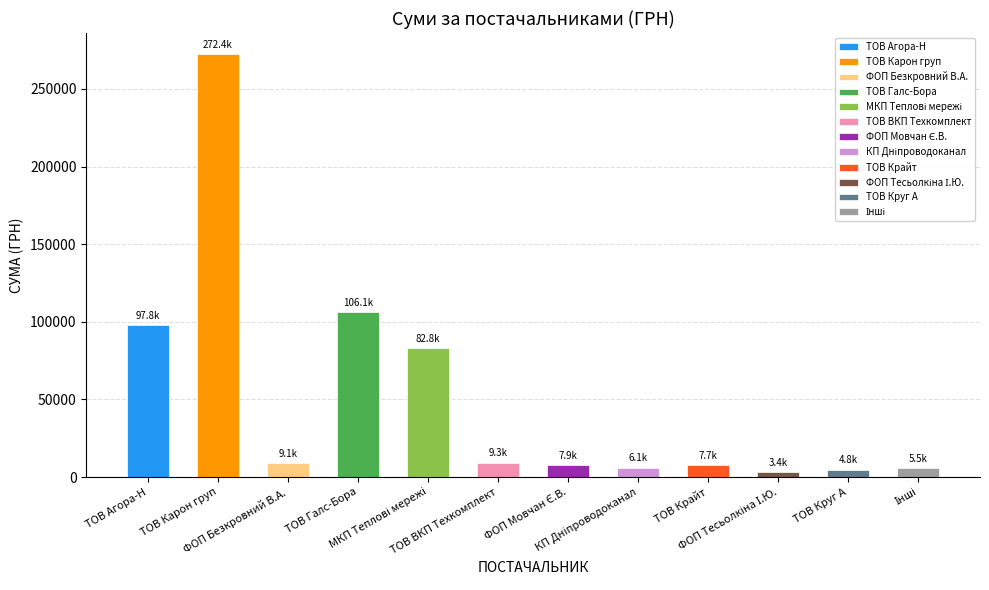

List the labels in order of value, largest first.

ТОВ "Карон груп", ТОВ "Галс-Бора", ТОВ "Агора-Н", МКП "Дніпропетровські міські теплові мережі", ТОВ "ВКП "Техкомплект", ФОП "Безкровний В.А.", ФОП "Мовчан Є.В.", ТОВ "Крайт", КП "Дніпроводоканал", Інші, ТОВ "Круг А", ФОП "Тесьолкіна І.Ю."